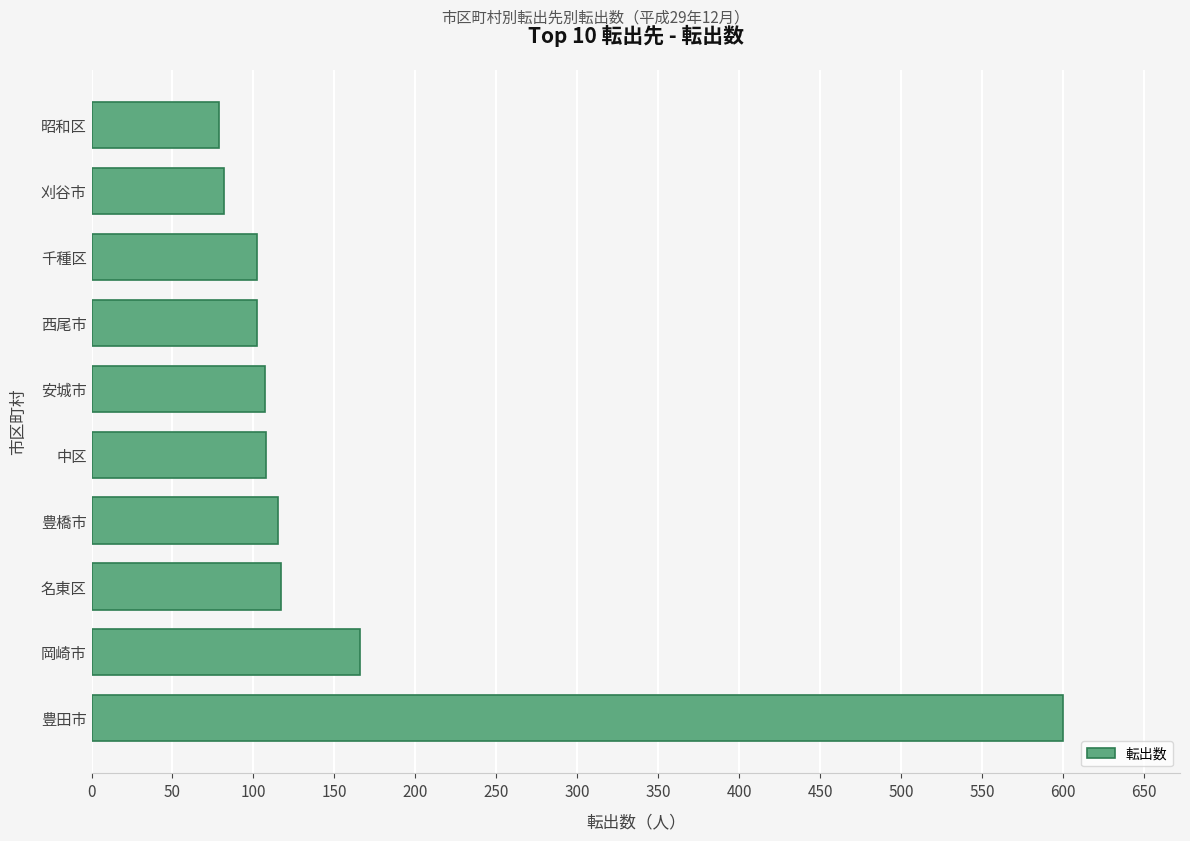

What is the difference between the maximum and minimum values?

521